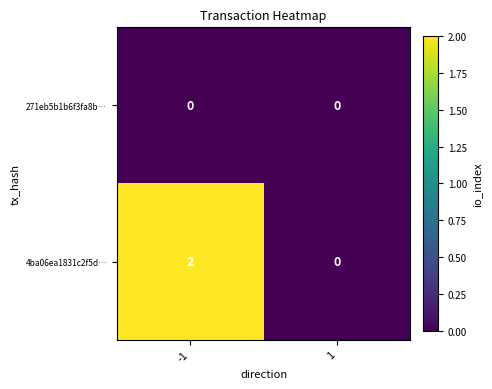

What is the greatest value displayed?

2